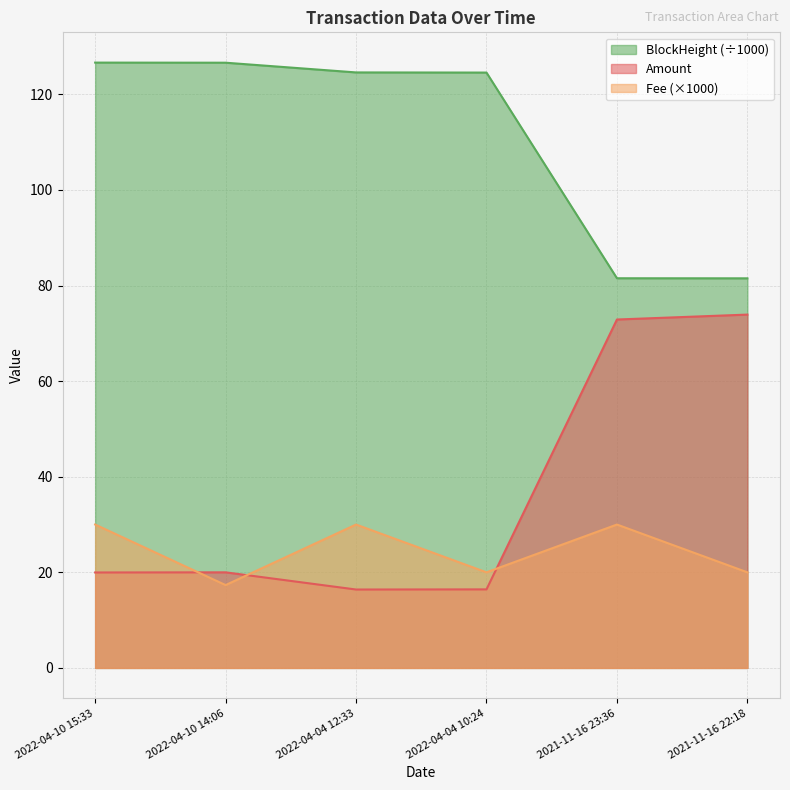

How many values in the BlockHeight_scaled series are below 124?

2